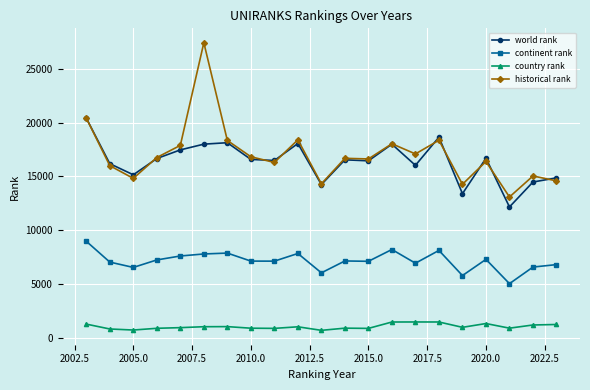

Rank the series by their maximum value, from highest to lowest.

historical rank, world rank, continent rank, country rank